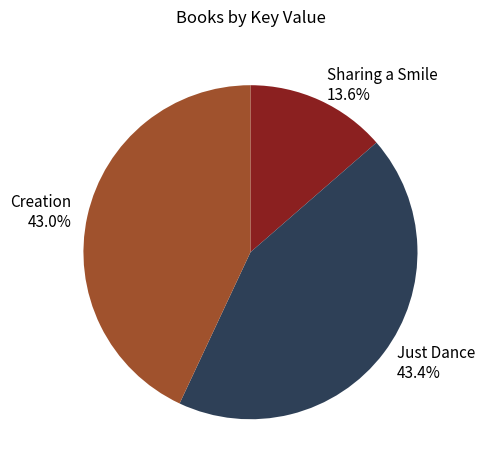

What percentage is NOT represented by Just Dance?

56.6%